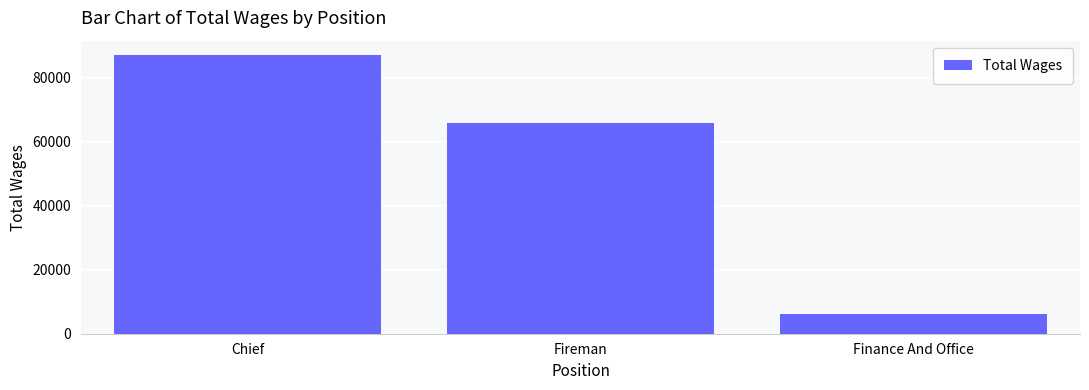

What is the greatest value displayed?

87271